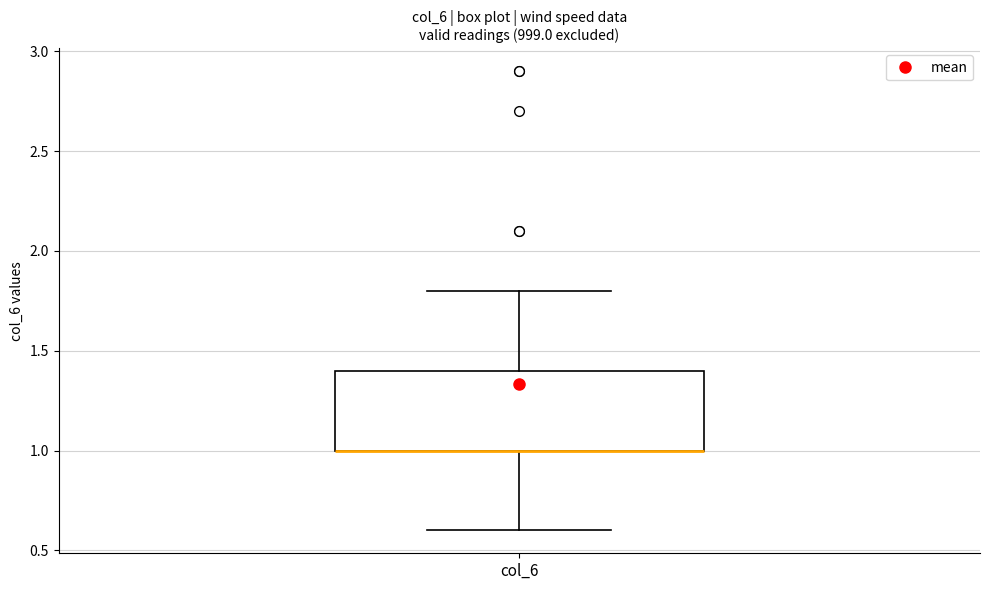

Read this box plot against the y-axis: the position of the median line, the range covered by the box, and the ends of both whiskers. The values are not printed on the chart, so give them approximately, as read against the axis.

median 1.0 (drawn on the box's lower edge), box 1.0 to 1.4, whiskers 0.6 to 1.8